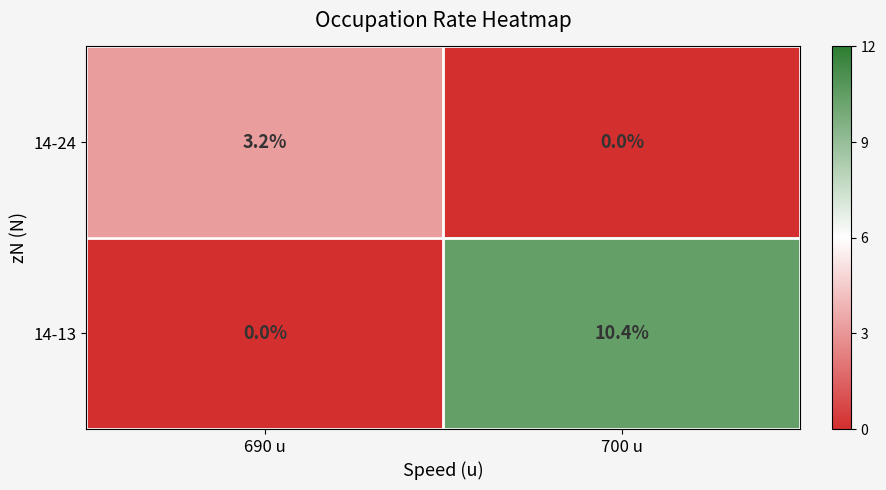

Reading left to right, list all the values displayed in this chart.

14-24: 690 u=3.2	700 u=0.0
14-13: 690 u=0.0	700 u=10.4